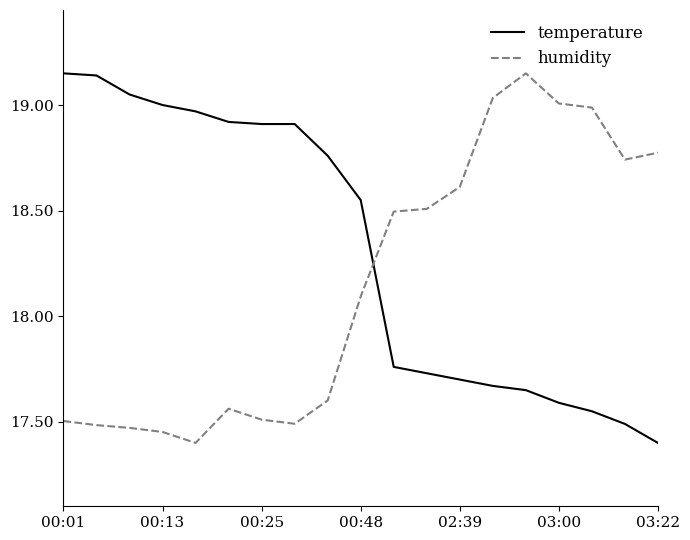

What is the minimum value shown in the chart?

17.4